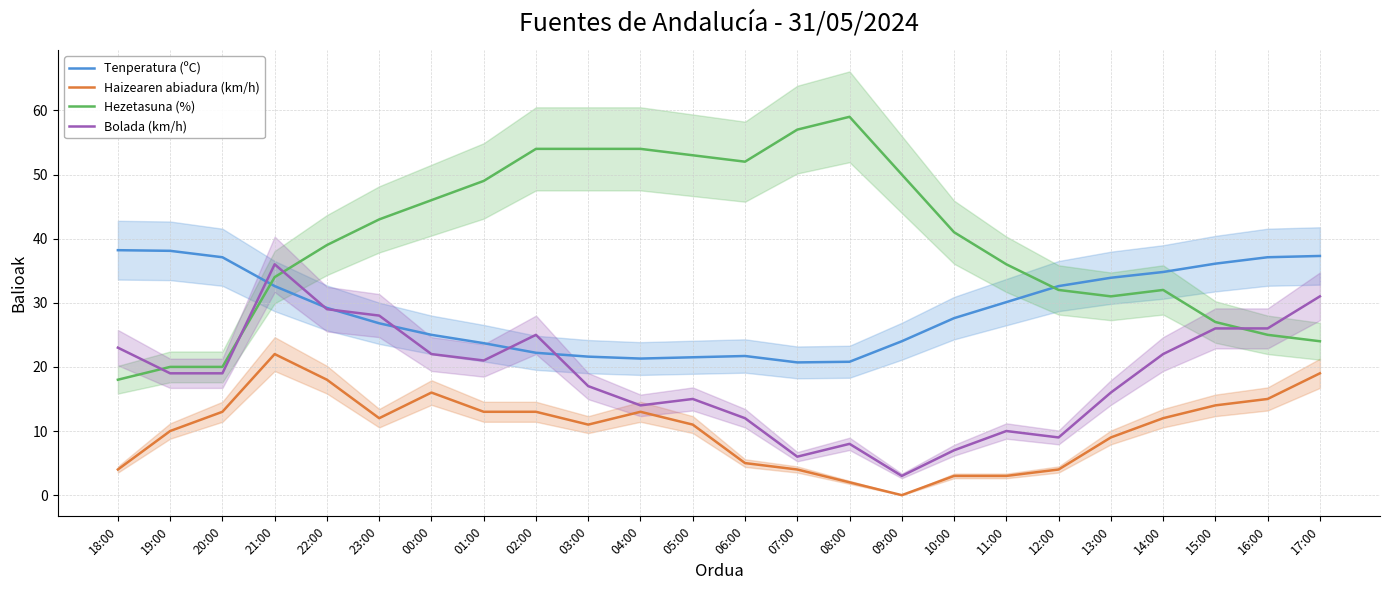

At which label does Tenperatura (ºC) first exceed 29?

18:00